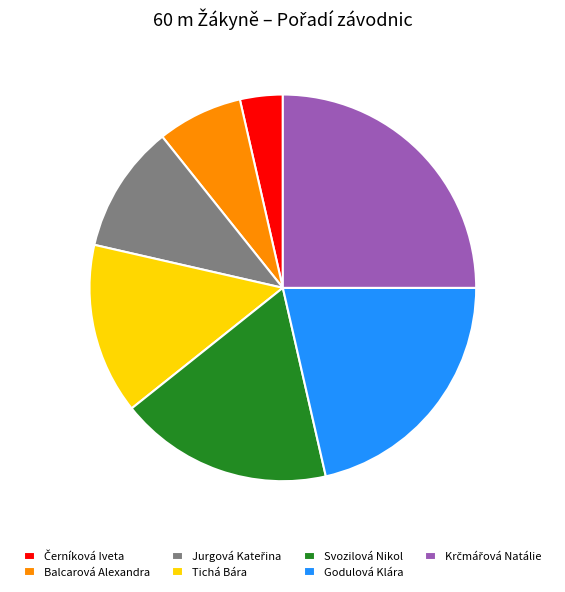

Combined, do Svozilová Nikol and Godulová Klára account for over 50%?

No